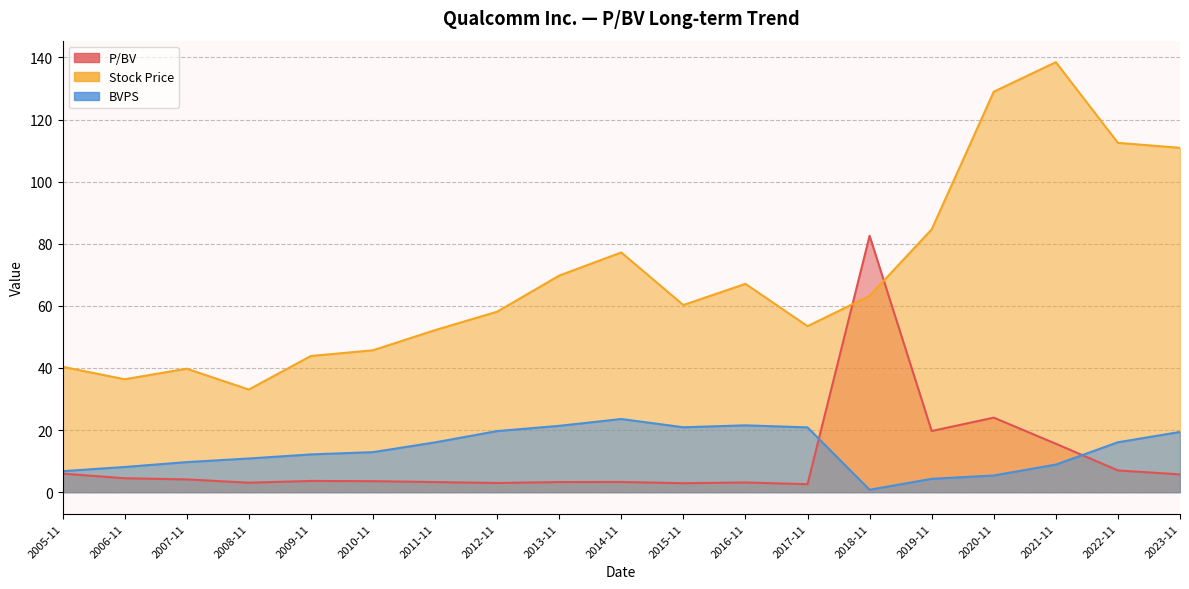

What value does the BVPS series have at 2006-11?

8.1